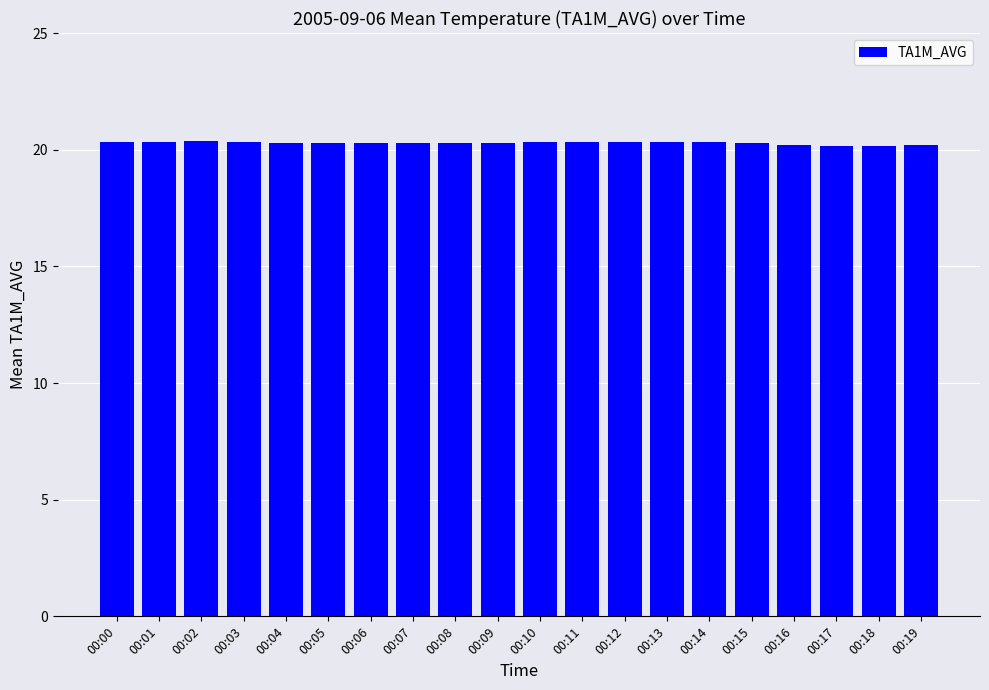

What is the value of the 19th bar from the left?

20.2